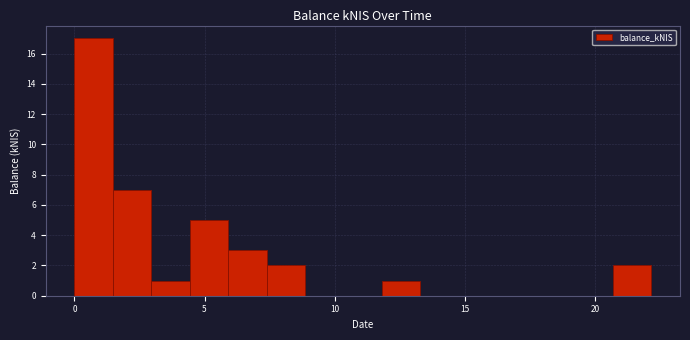

Read against the x-axis, roughly where is the centre of the tallest bar?

0.5